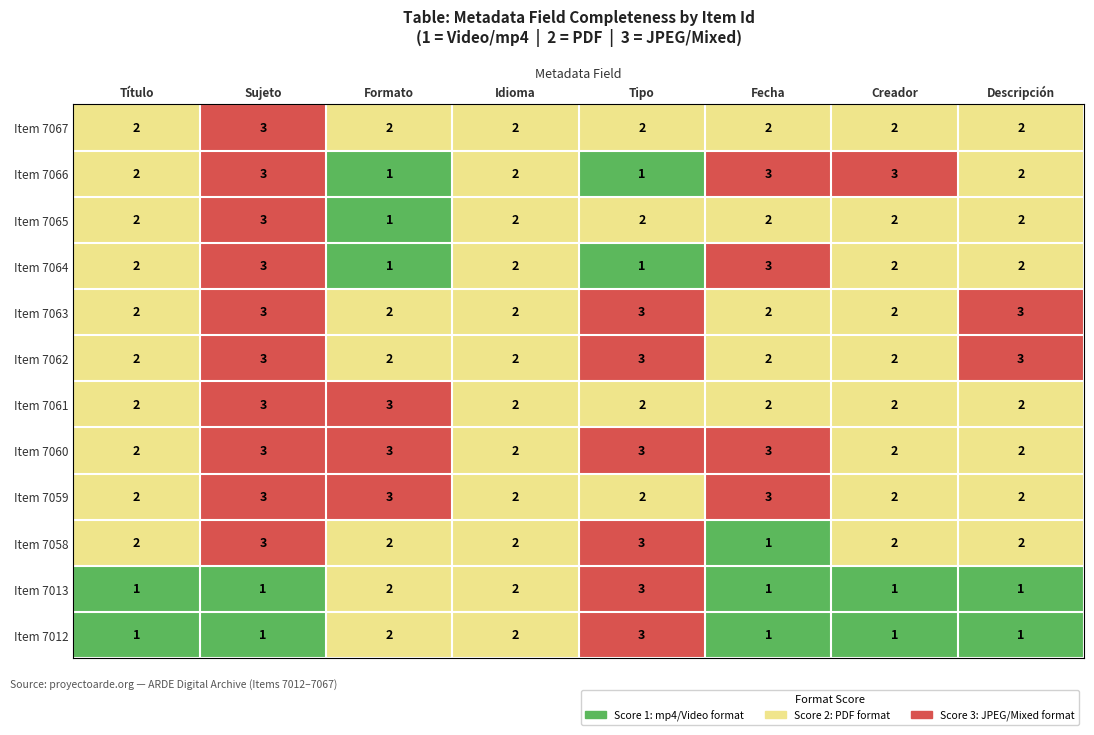

What is the sum of the Item 7061 values at Fecha and Tipo?

4